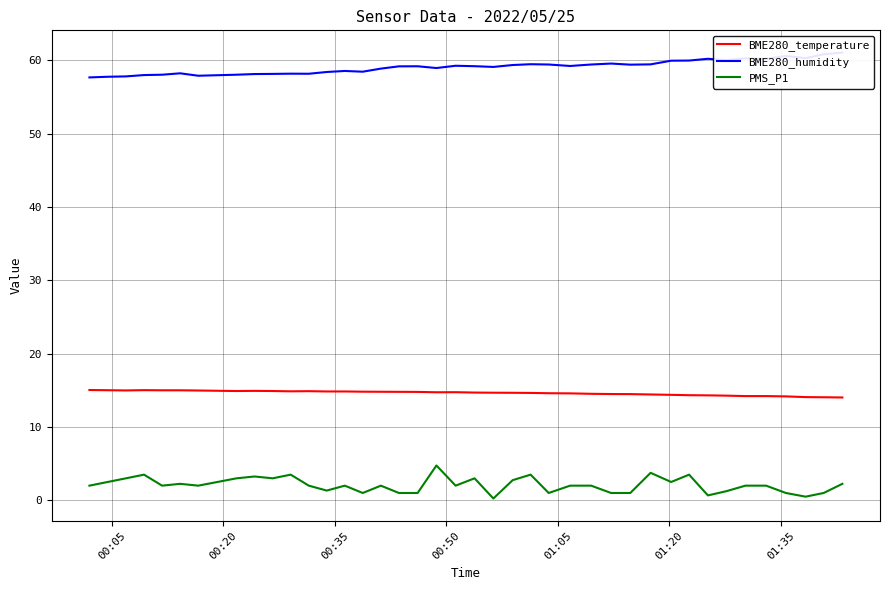

True or false: PMS_P1 and BME280_temperature cross at least once.

False